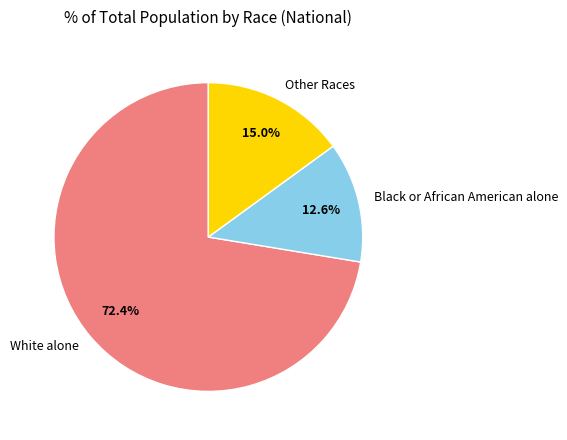

Which category has the smallest portion of the pie?

Black or African American alone